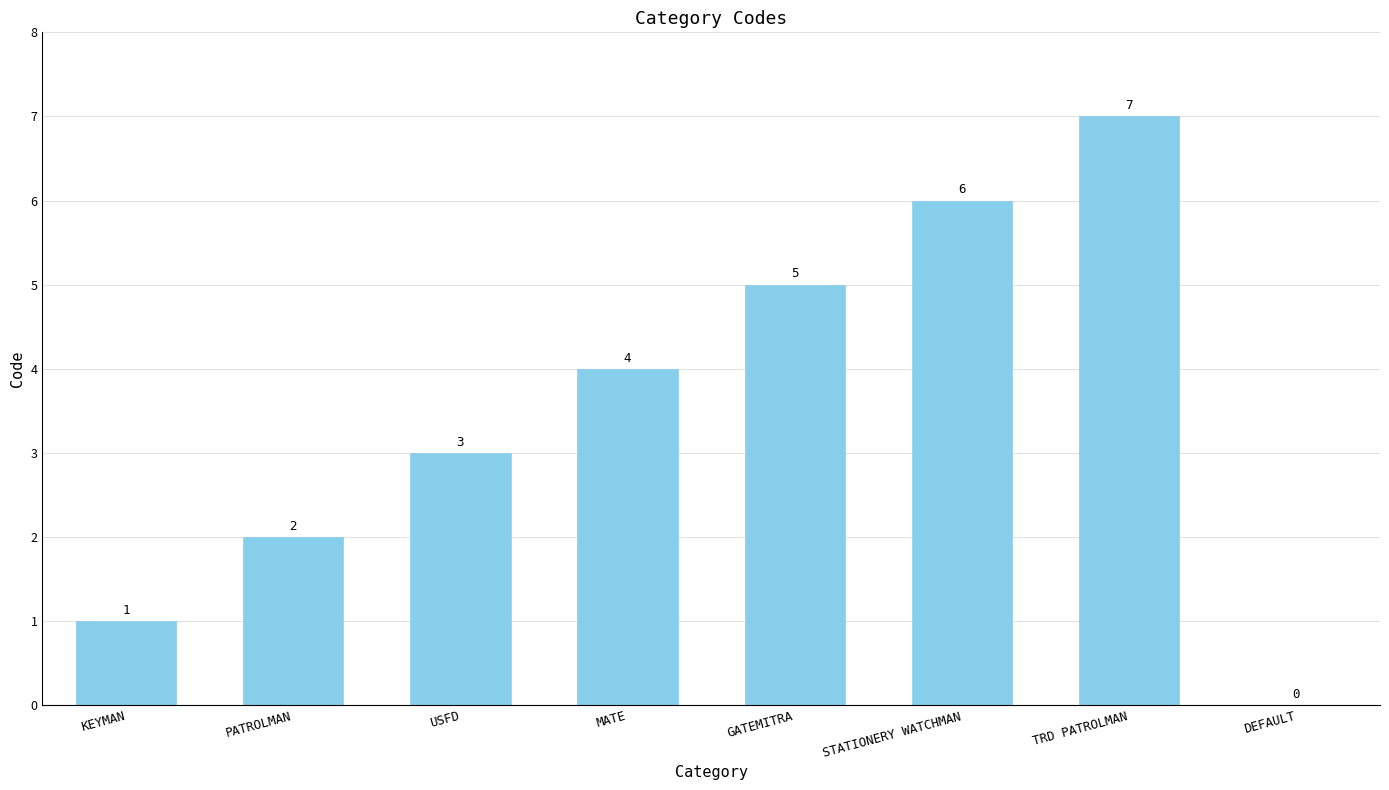

Approximately how many times larger is the value at MATE compared to TRD PATROLMAN?

0.6